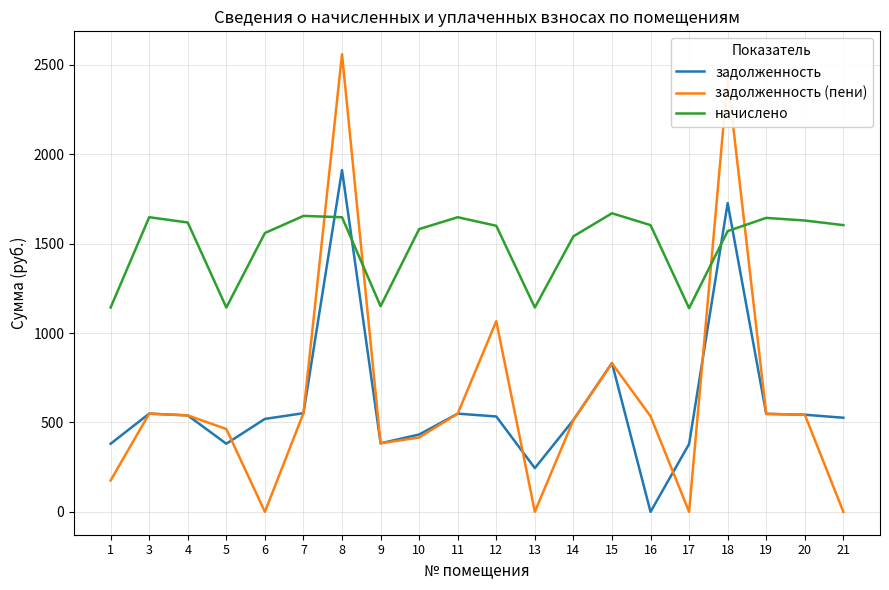

Rank the series by their maximum value, from highest to lowest.

задолженность (пени), задолженность, начислено